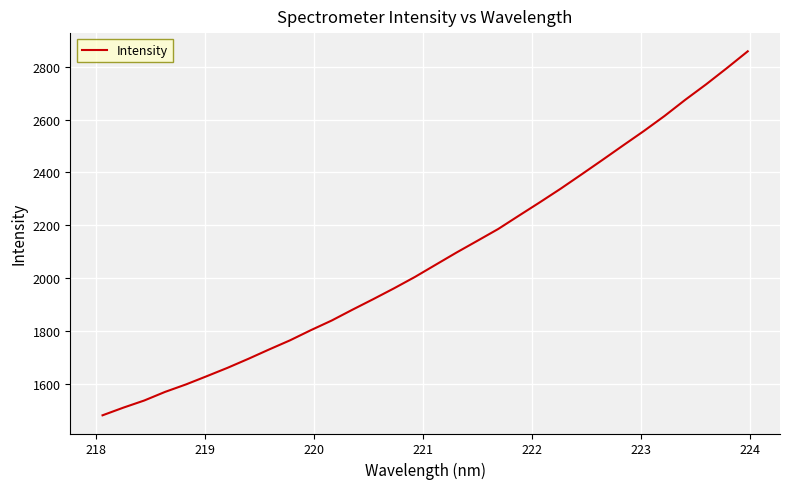

Is this an area chart (filled region under the line)?

No